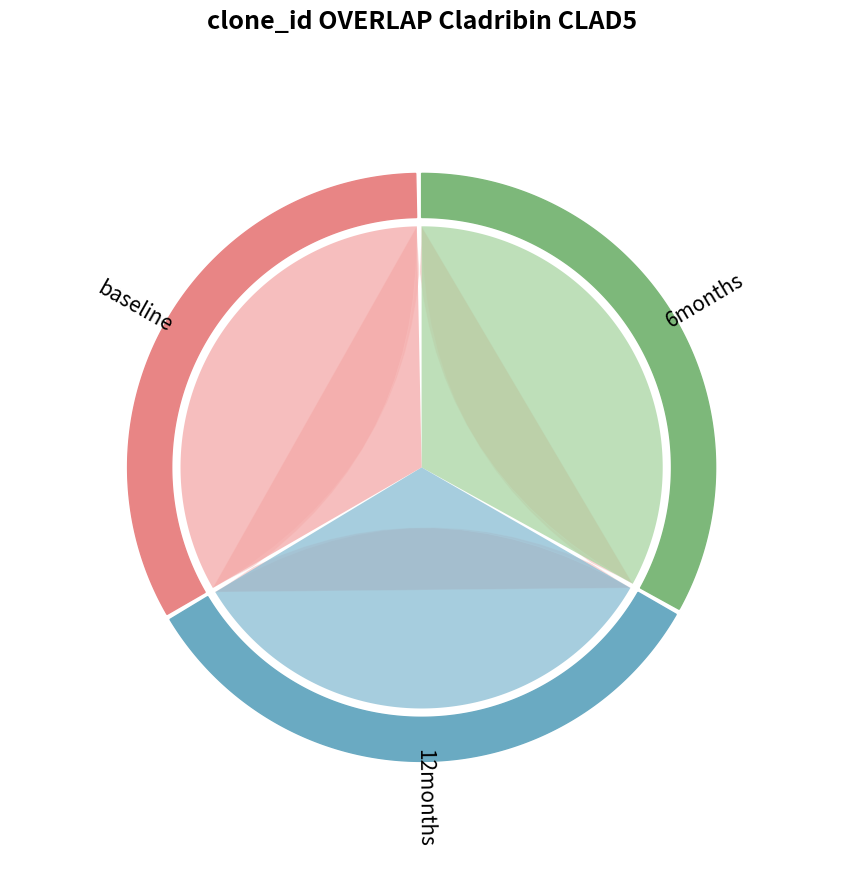

Does minute 1 account for over 50% of the chart?

No